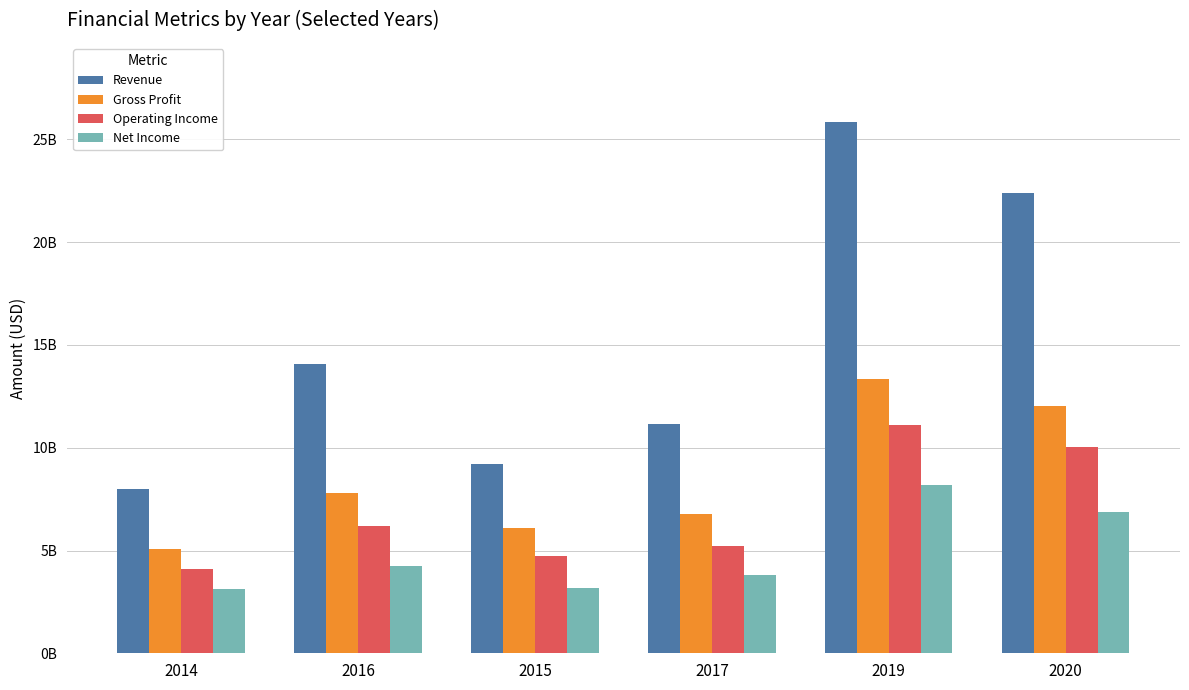

The value of Revenue at 2019 is 14580929995. True or false?

False